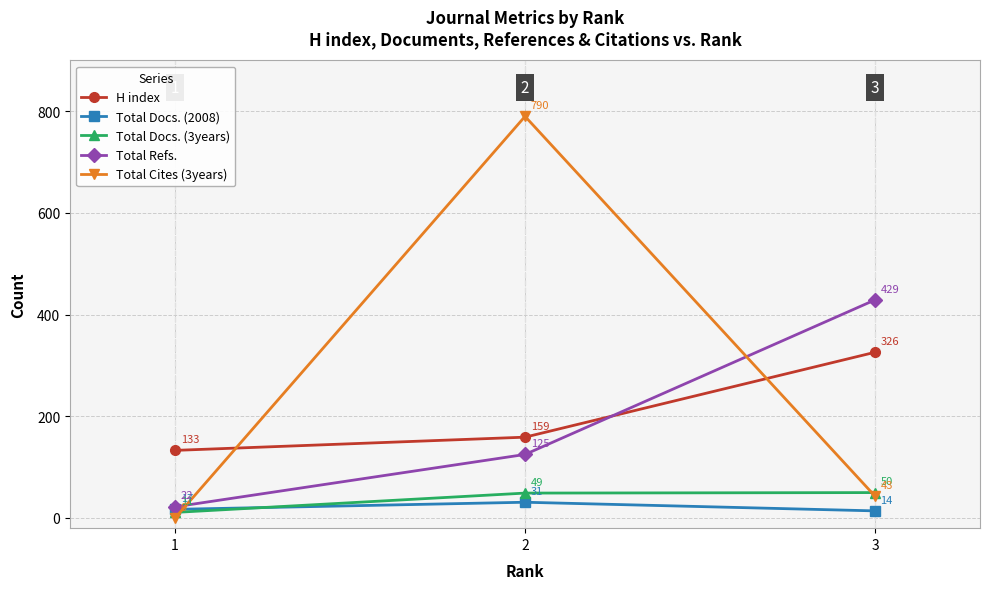

What is the maximum value shown in the chart?

790